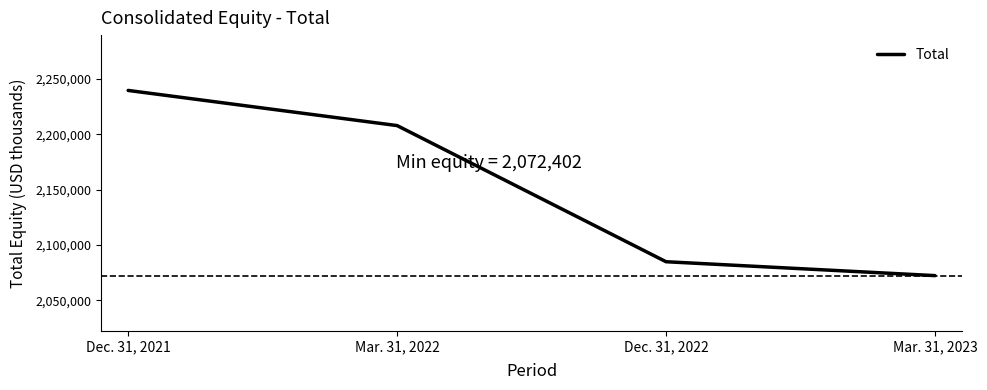

What is the change in value from Mar. 31, 2022 to Mar. 31, 2023?

-135607